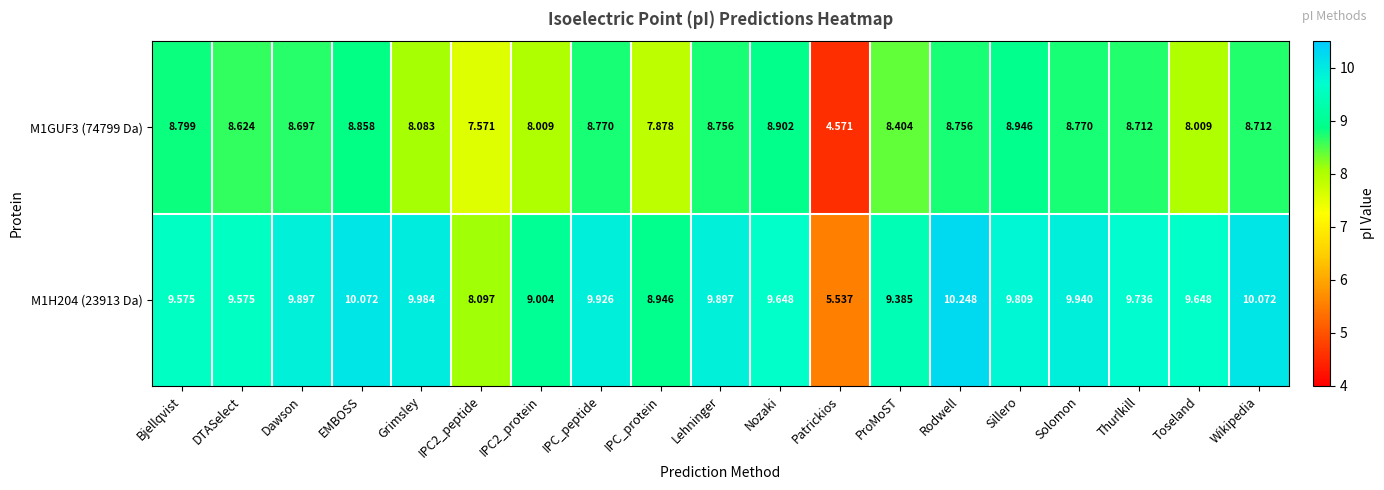

Where does the M1GUF3 (74799 Da) series first go above 8?

Bjellqvist